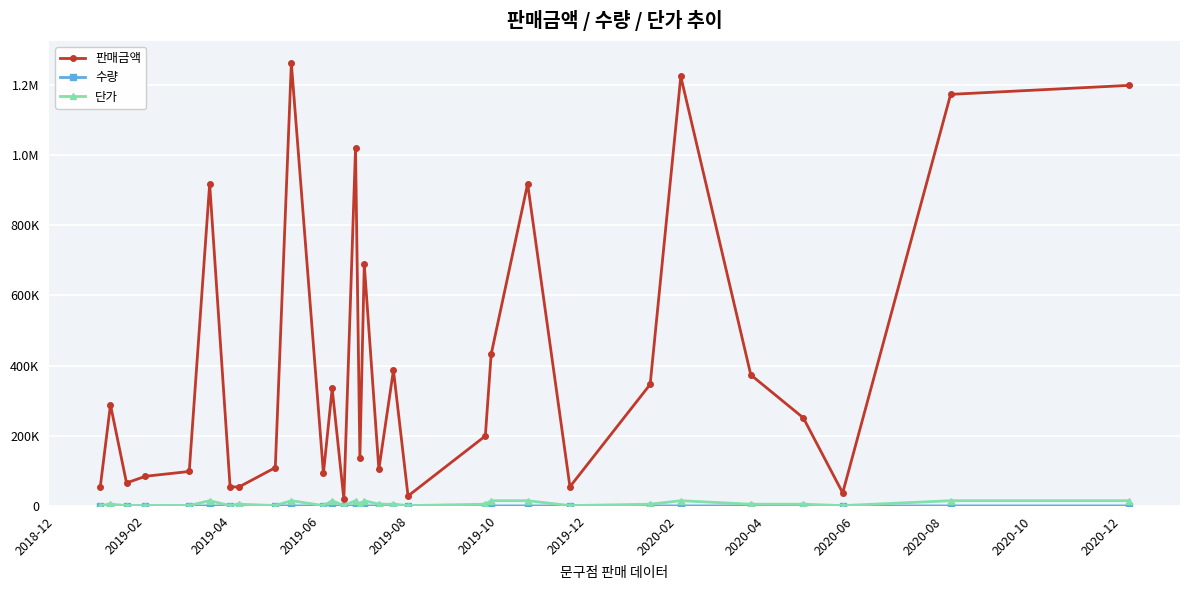

Is this an area chart (filled region under the line)?

No